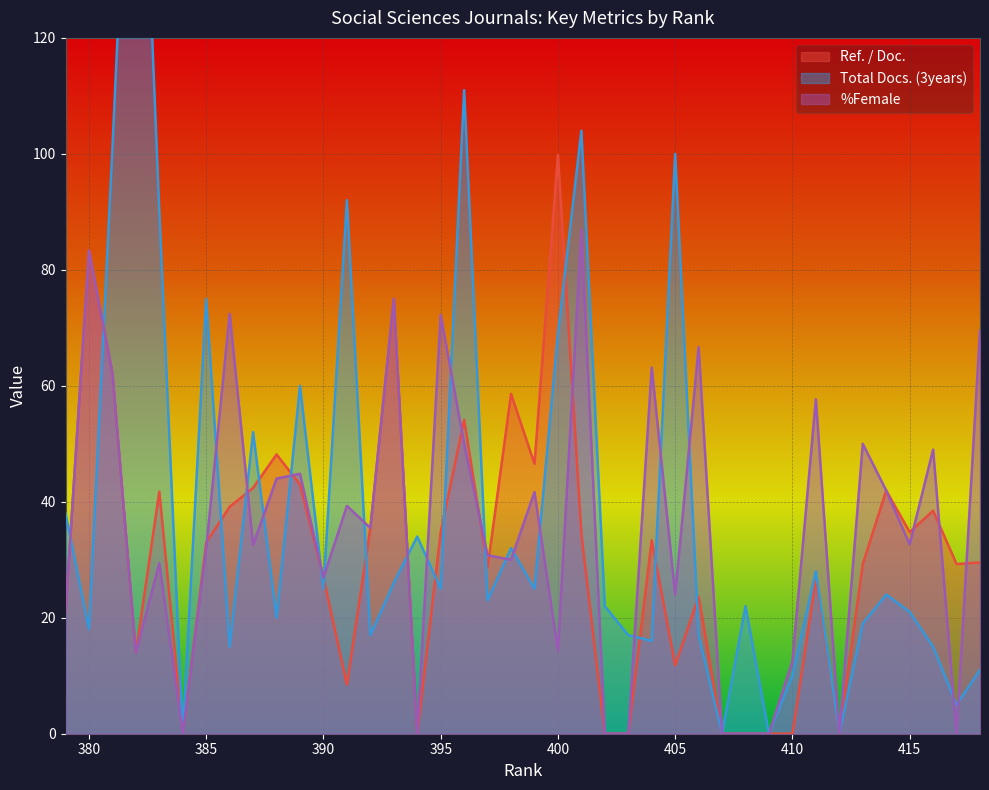

What value does the Ref. / Doc. series have at 380?

83.3